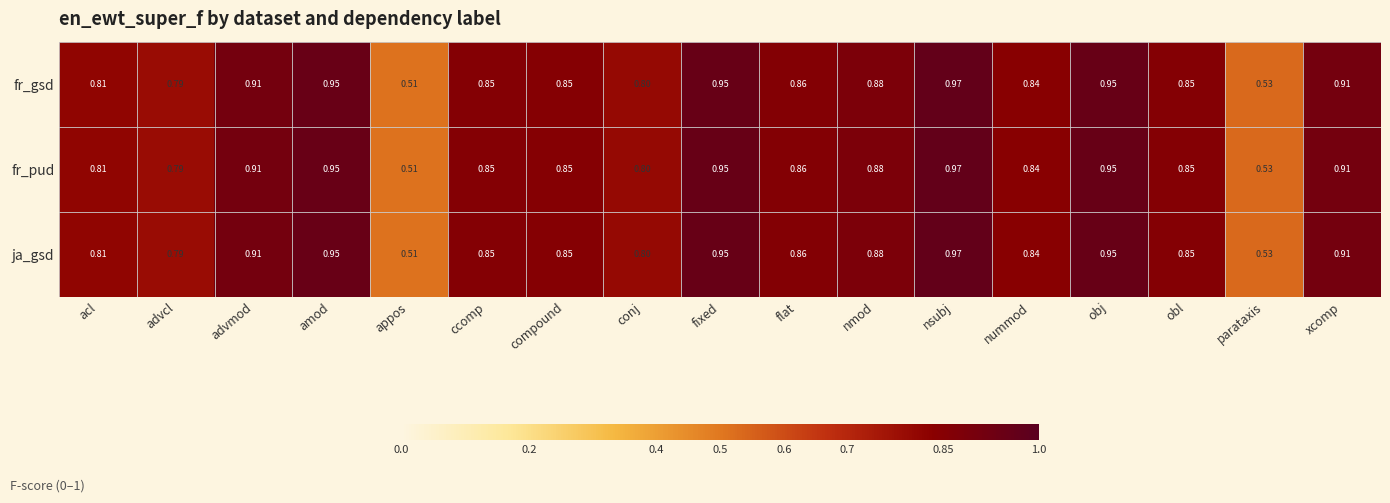

Which category has the lowest value across all series?

appos